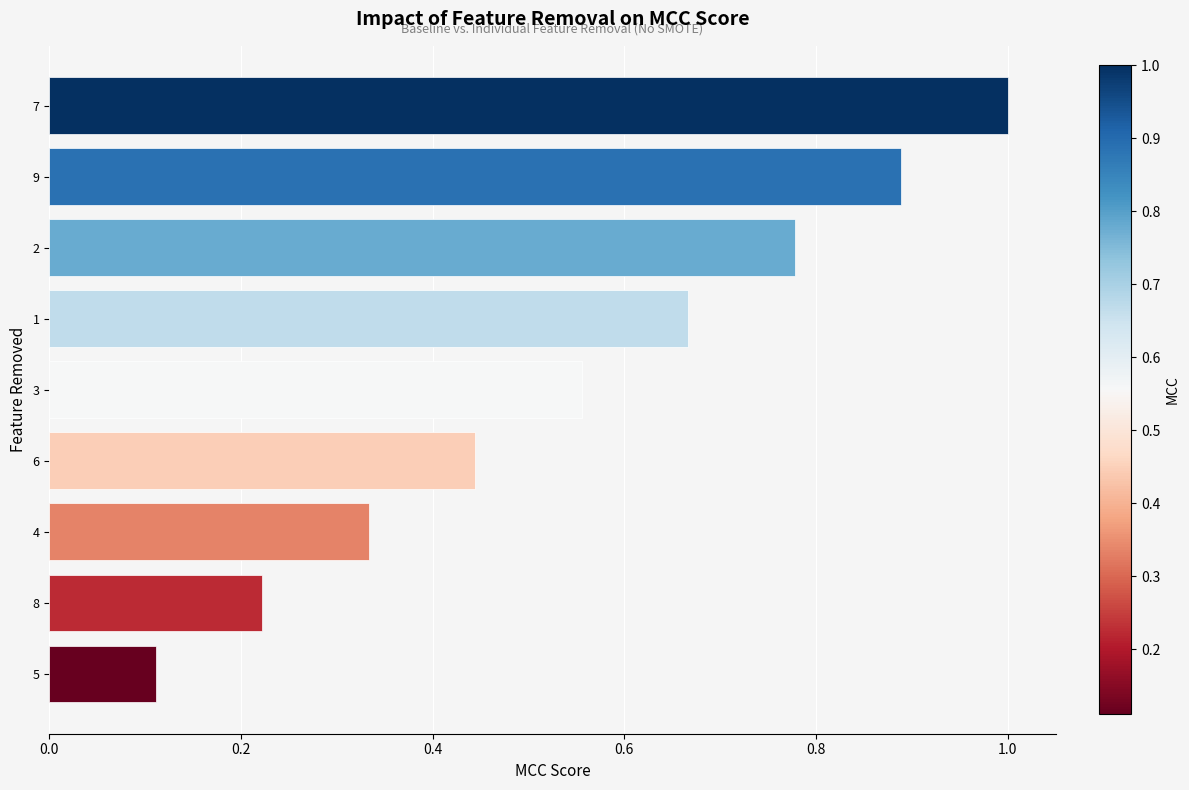

List the labels in order of value, largest first.

7, 9, 2, 1, 3, 6, 4, 8, 5